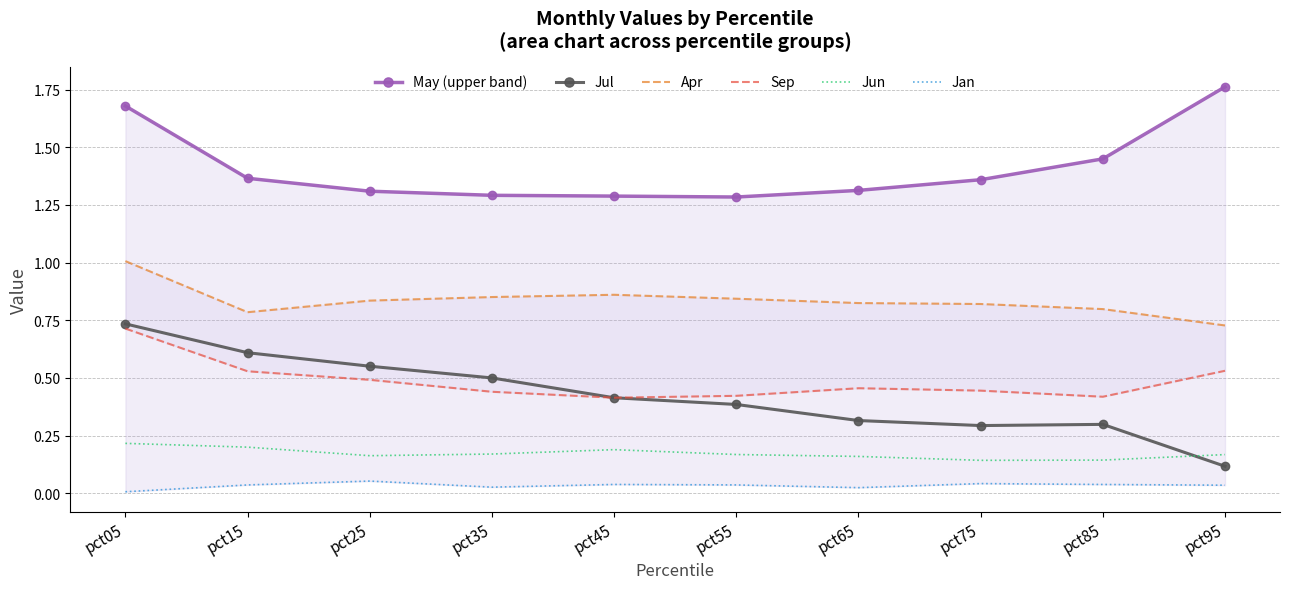

Rank the series by their maximum value, from lowest to highest.

Jan, Jun, Sep, Jul, Apr, May (upper band)